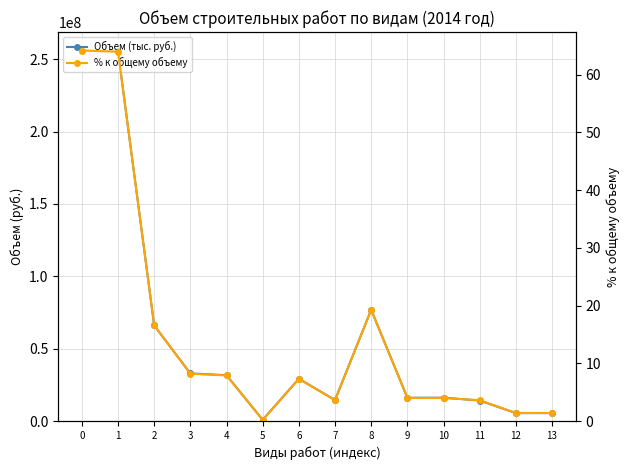

What are all the series names shown in the legend?

Объем (тыс. руб.), % к общему объему